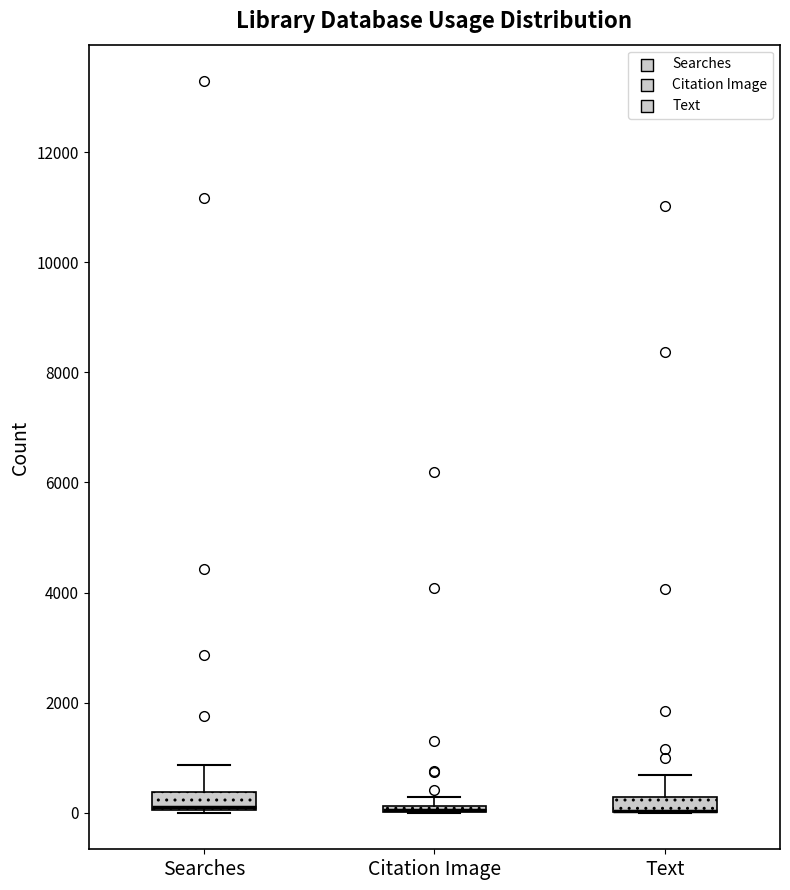

Where is the lower edge of the box for Text on the y-axis? The values are not printed on the chart, so give them approximately, as read against the axis.

0